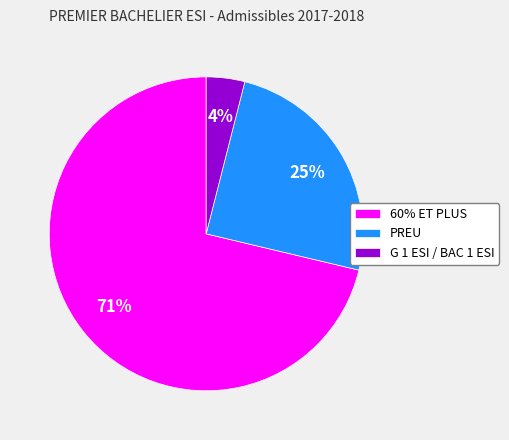

Count the number of slices in the pie.

3